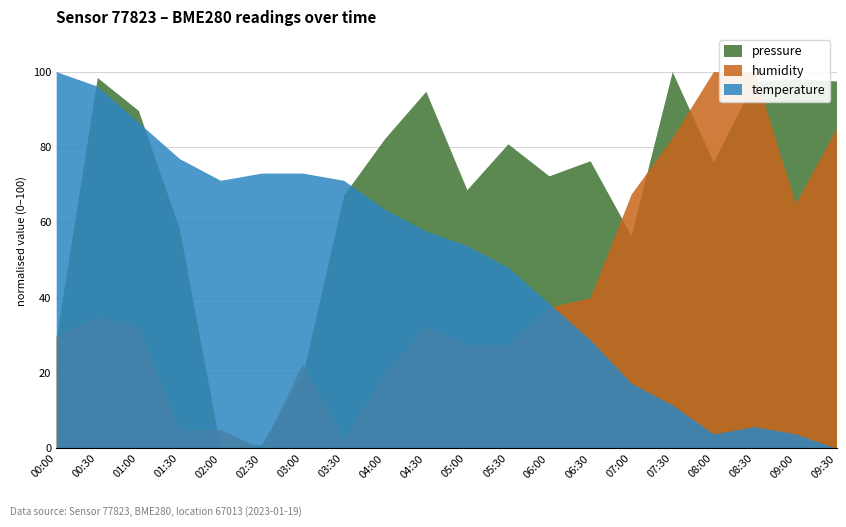

Which label corresponds to the largest value in the chart?

07:30